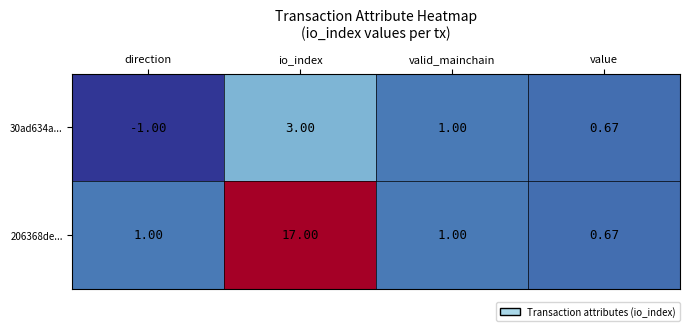

How many negative values does the 30ad634a... series have?

1